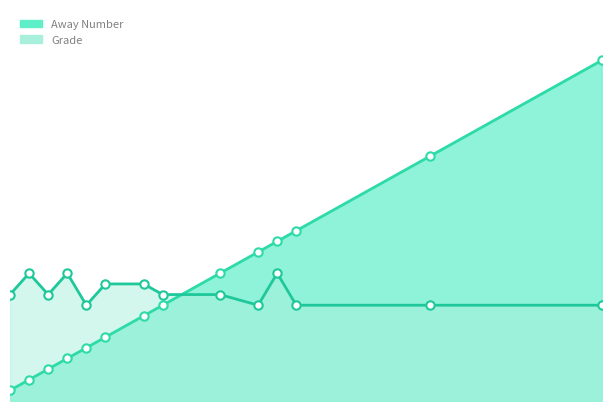

What is the sum of all Grade values?

143